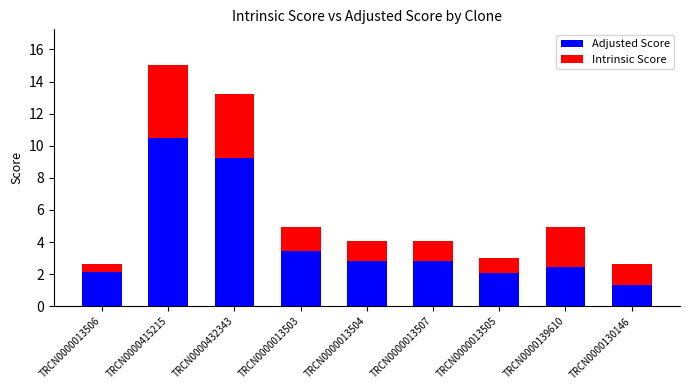

Reading left to right, what are the values for Adjusted Score?

2.1	10.5	9.2	3.5	2.8	2.8	2.1	2.5	1.3